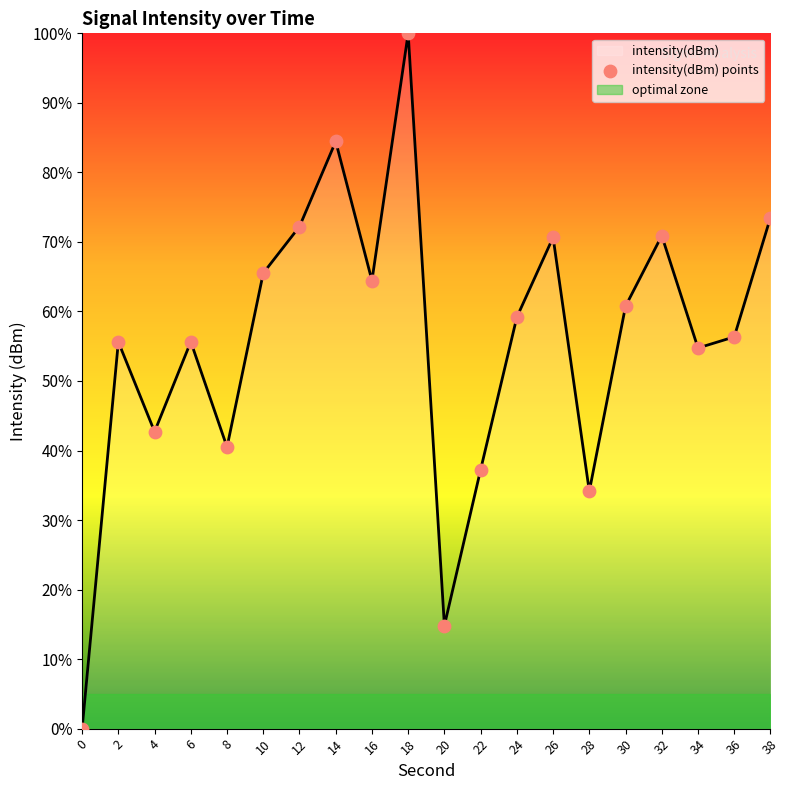

Between 38 and 30, which is larger?

38